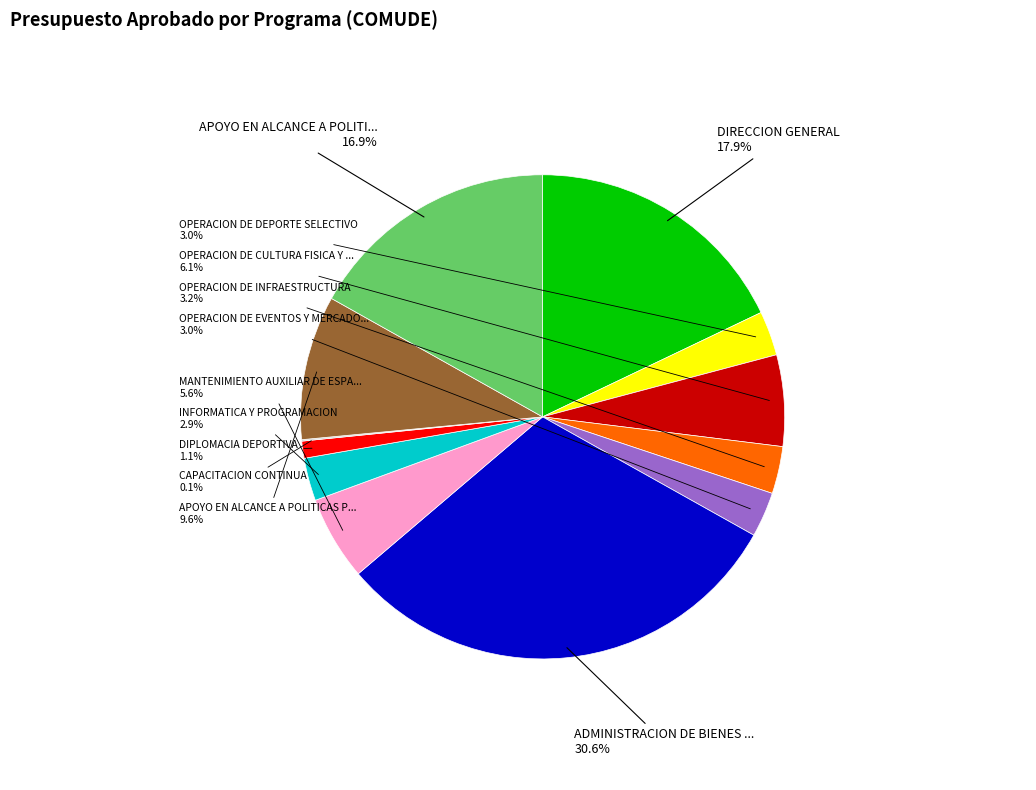

Is there any slice that represents more than half of the pie?

No